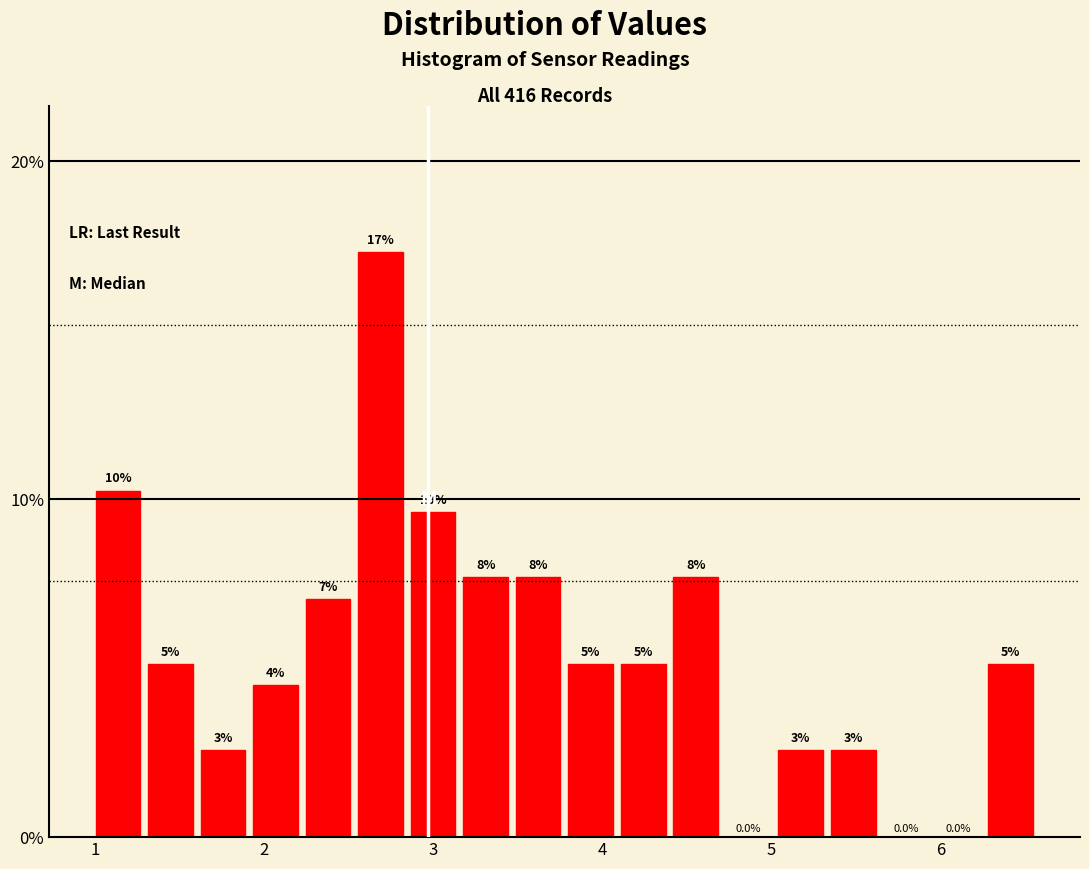

Read against the x-axis, roughly where is the centre of the tallest bar?

2.7